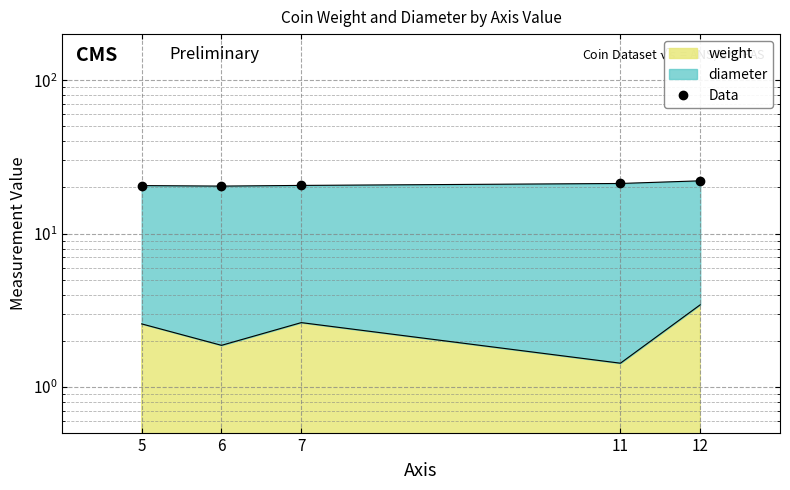

What is the value of the 2nd point from the left?

20.4